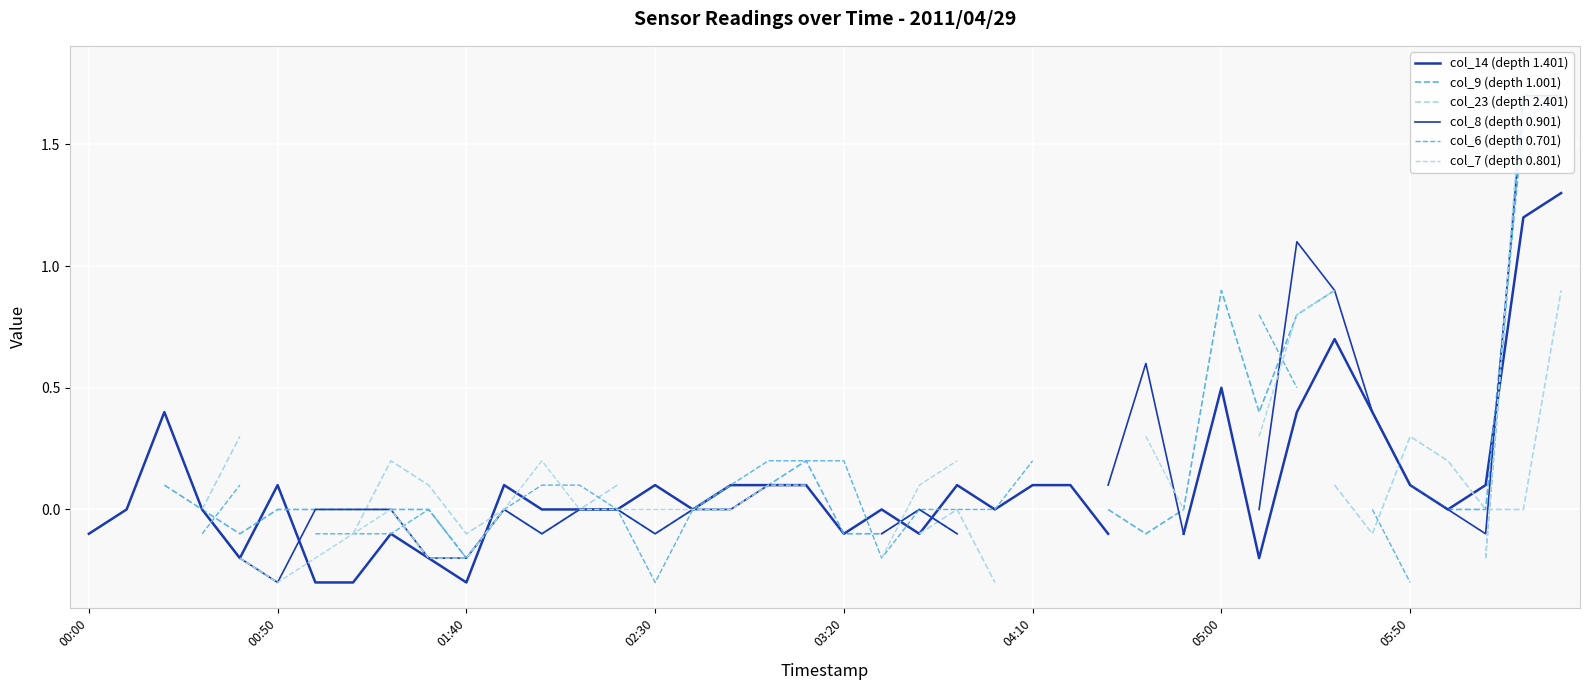

The value of col_6 (depth 0.701) at 24 is -0.0. True or false?

True